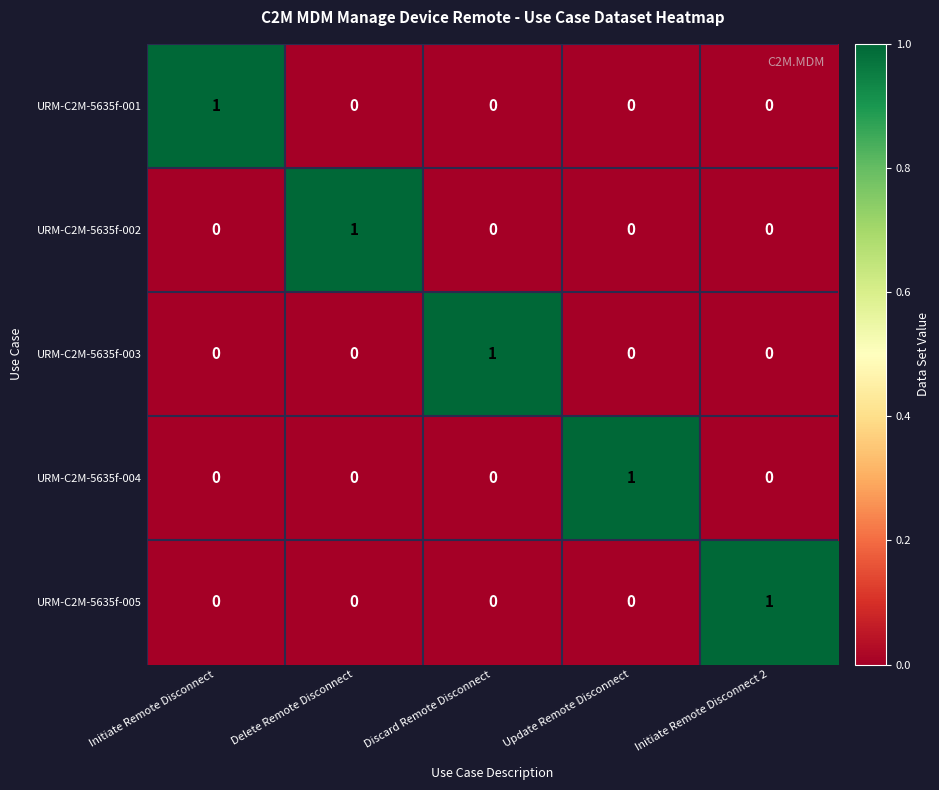

Reading right to left, what are all the values shown in this chart?

URM-C2M-5635f-001: 0	0	0	0	1
URM-C2M-5635f-002: 0	0	0	1	0
URM-C2M-5635f-003: 0	0	1	0	0
URM-C2M-5635f-004: 0	1	0	0	0
URM-C2M-5635f-005: 1	0	0	0	0